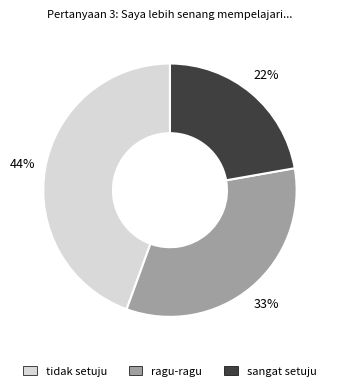

What percentage is the sangat setuju slice, to the nearest percent?

22%